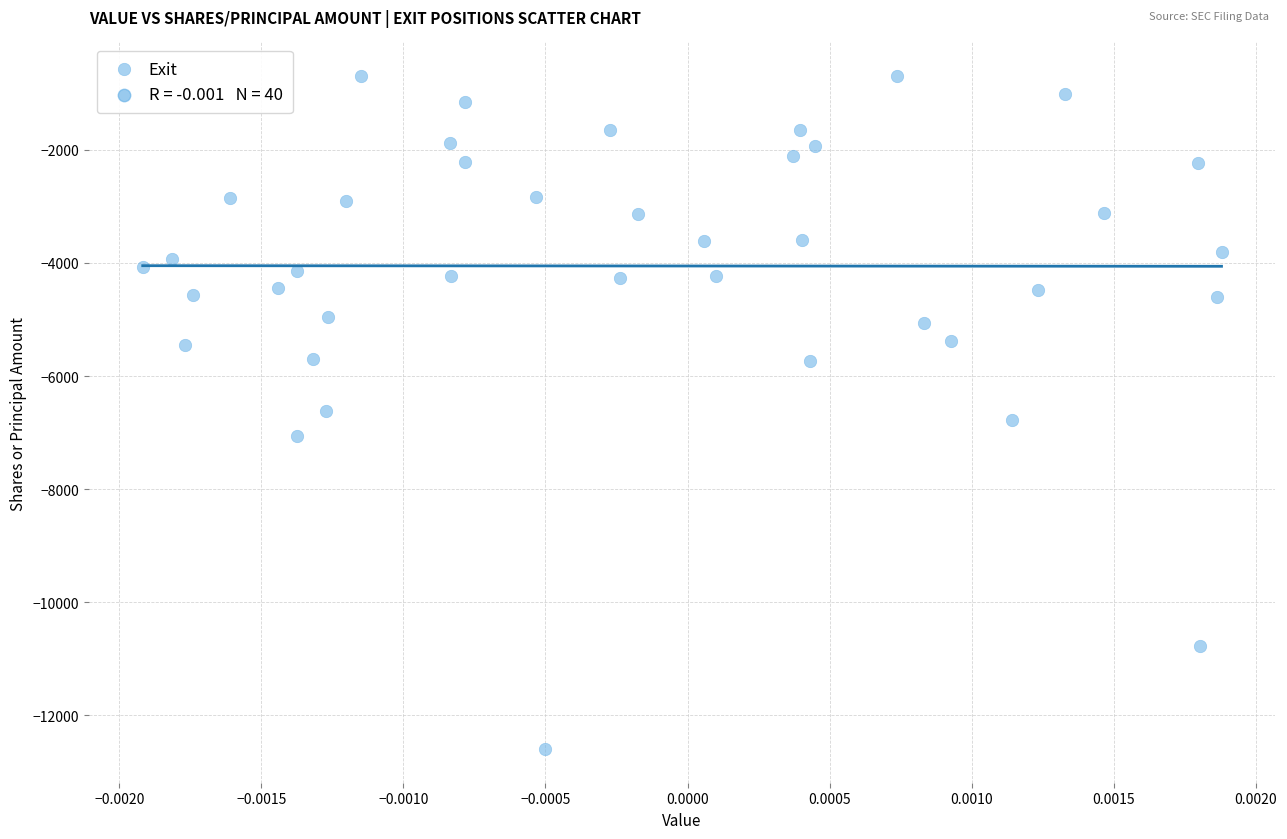

What is the range of Y values (max minus min)?

11897